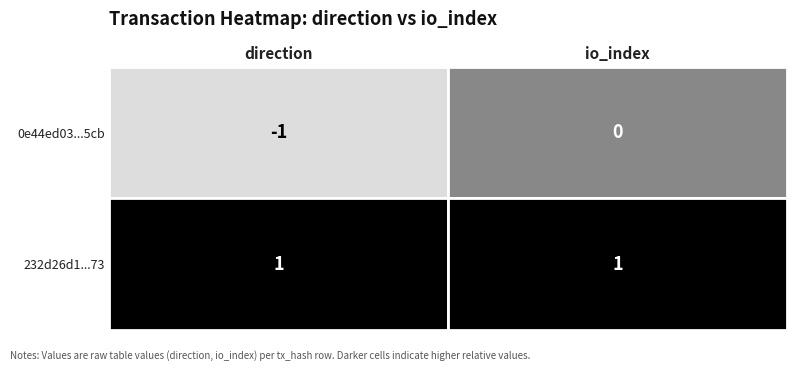

Between 0 and 1, which series saw the biggest shift?

0e44ed03d45e28b67ec2e8de4854bd4d53ce5cb